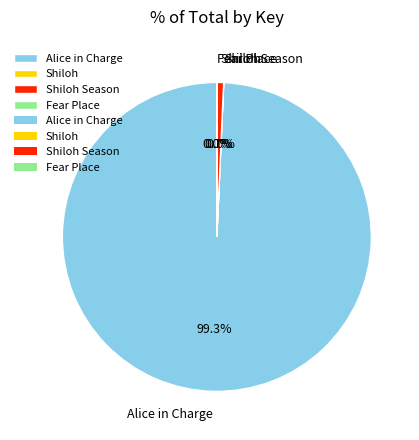

Which category accounts for the majority?

Alice in Charge